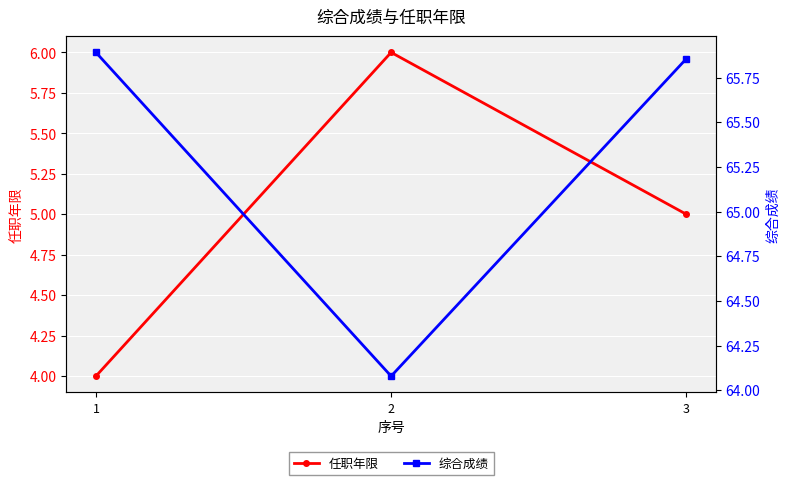

Reading left to right, transcribe all the data shown in this chart.

任职年限: 1=4.0	2=6.0	3=5.0
综合成绩: 1=65.9	2=64.1	3=65.9